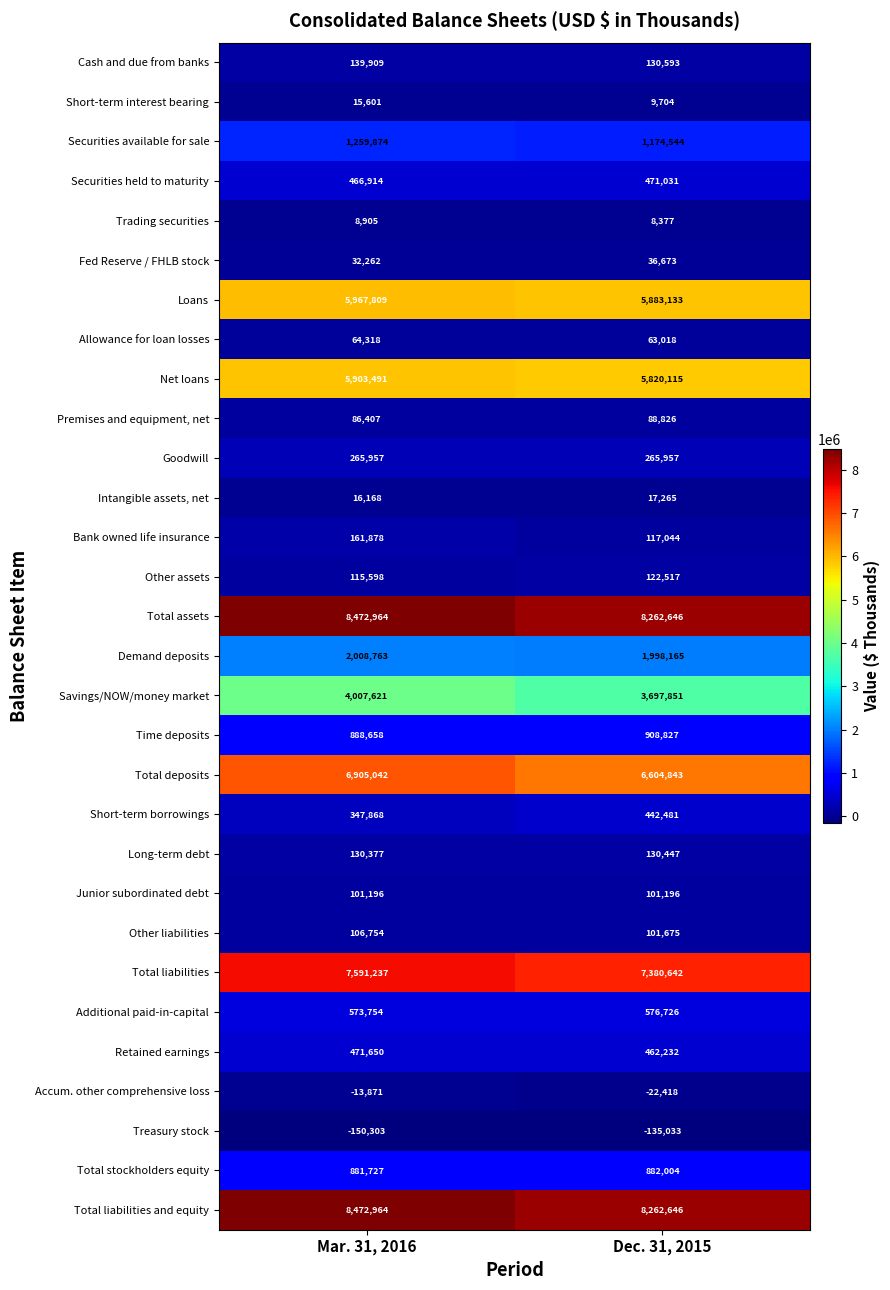

What is the difference between the highest and lowest values at Dec. 31, 2015?

8397679